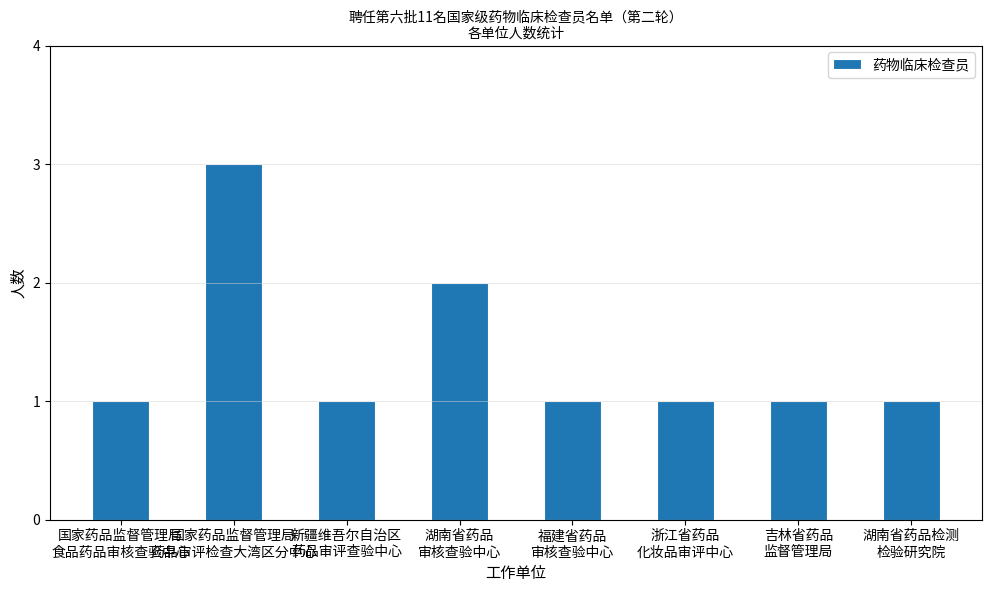

Where is the data nearest to the value 2?

湖南省药品
审核查验中心